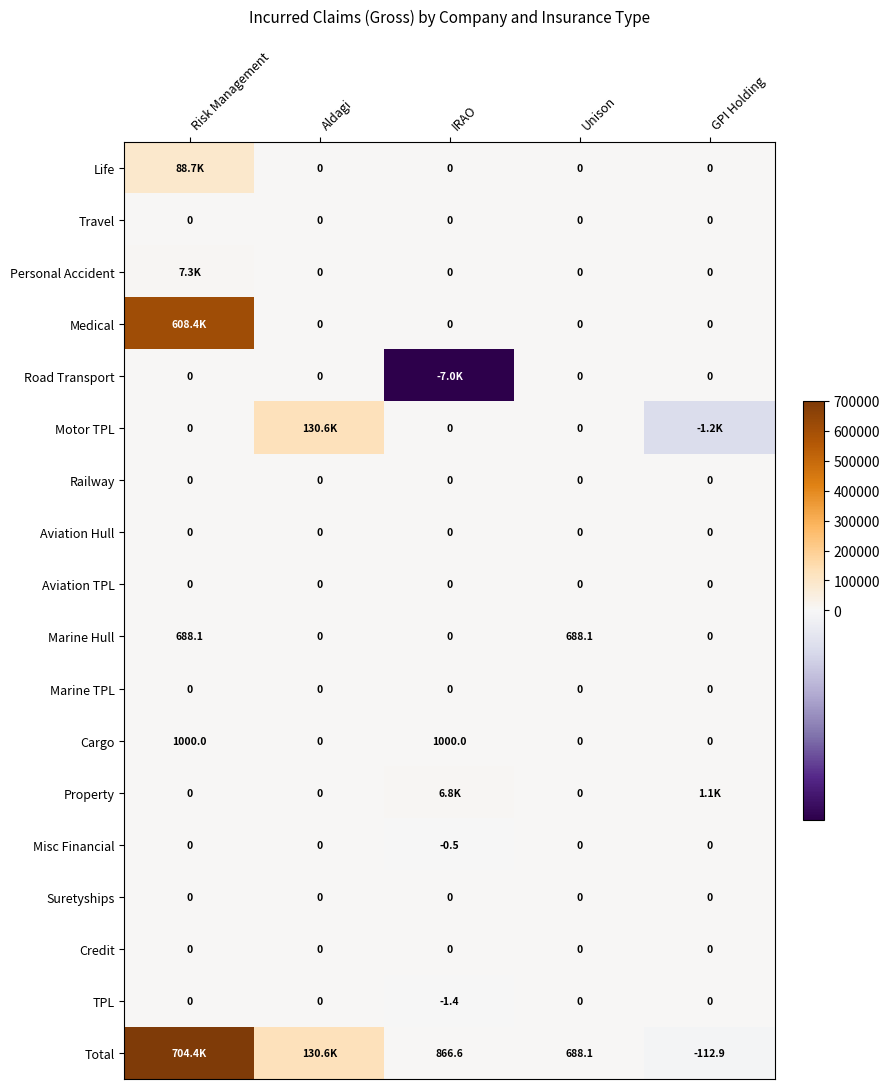

Which has a higher value, Unison or GPI Holding?

Unison